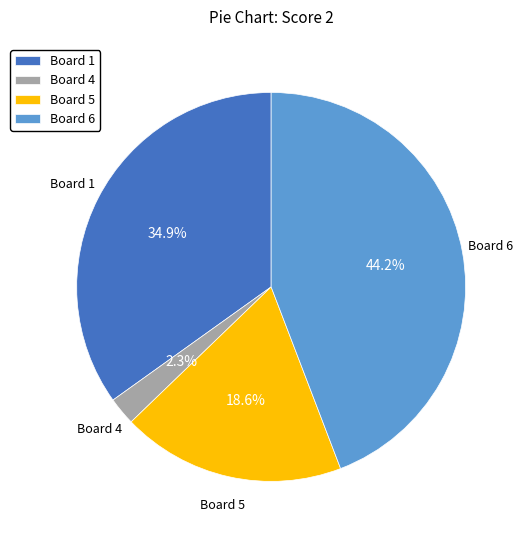

Rank the categories by value from lowest to highest.

Board 4, Board 5, Board 1, Board 6